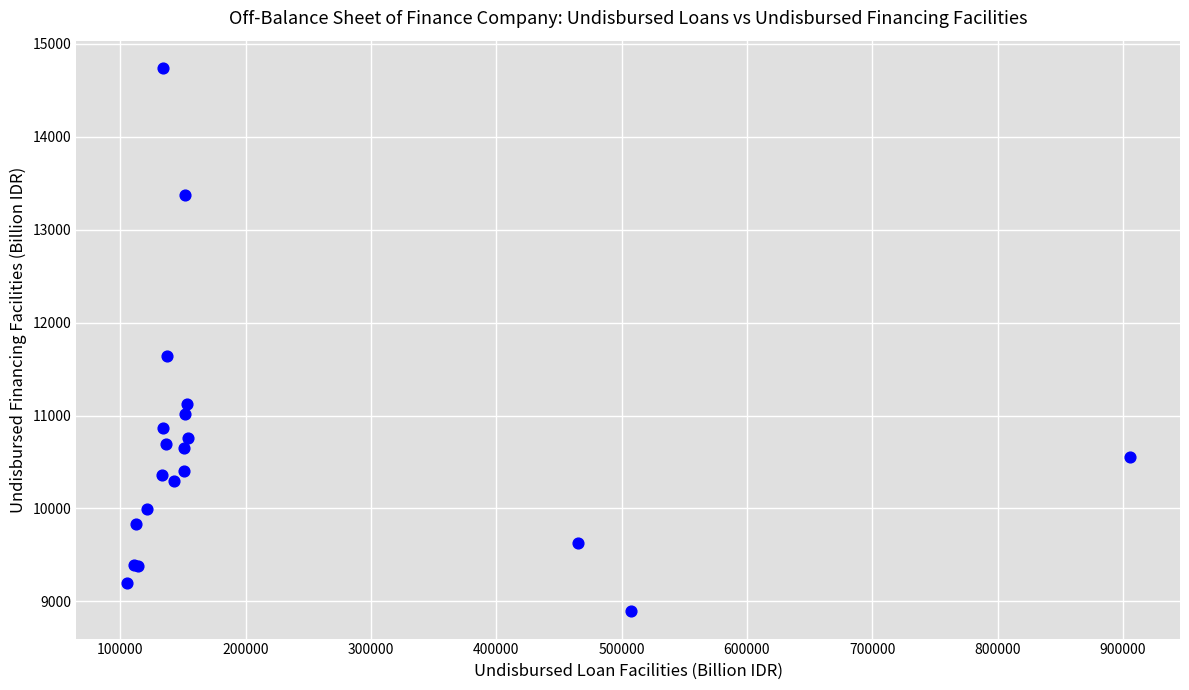

What Y value in the scatter plot is closest to 11817?

11639.0